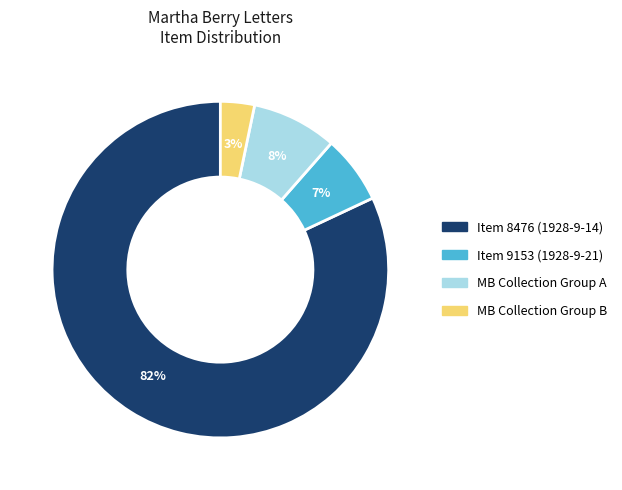

To the nearest percent, what is the difference between the largest and smallest slice percentages?

79%